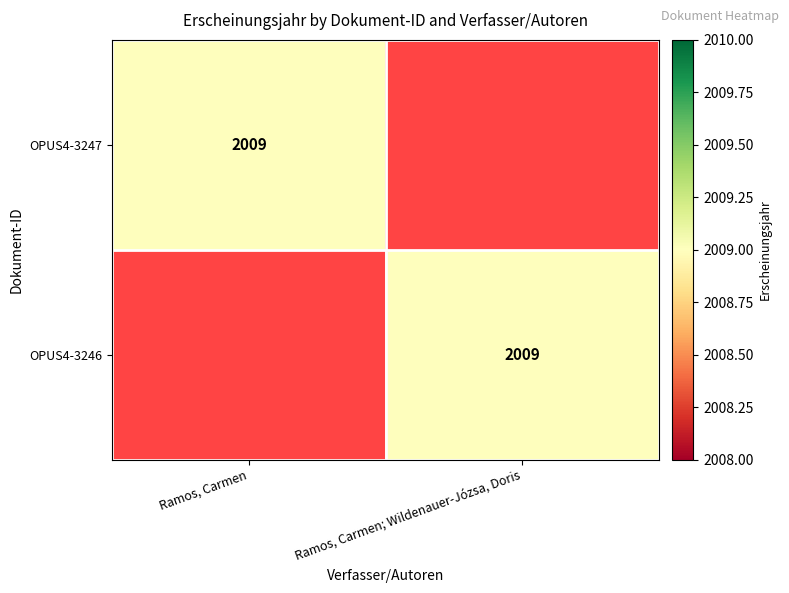

At which category is the sum across all series the highest?

Ramos, Carmen